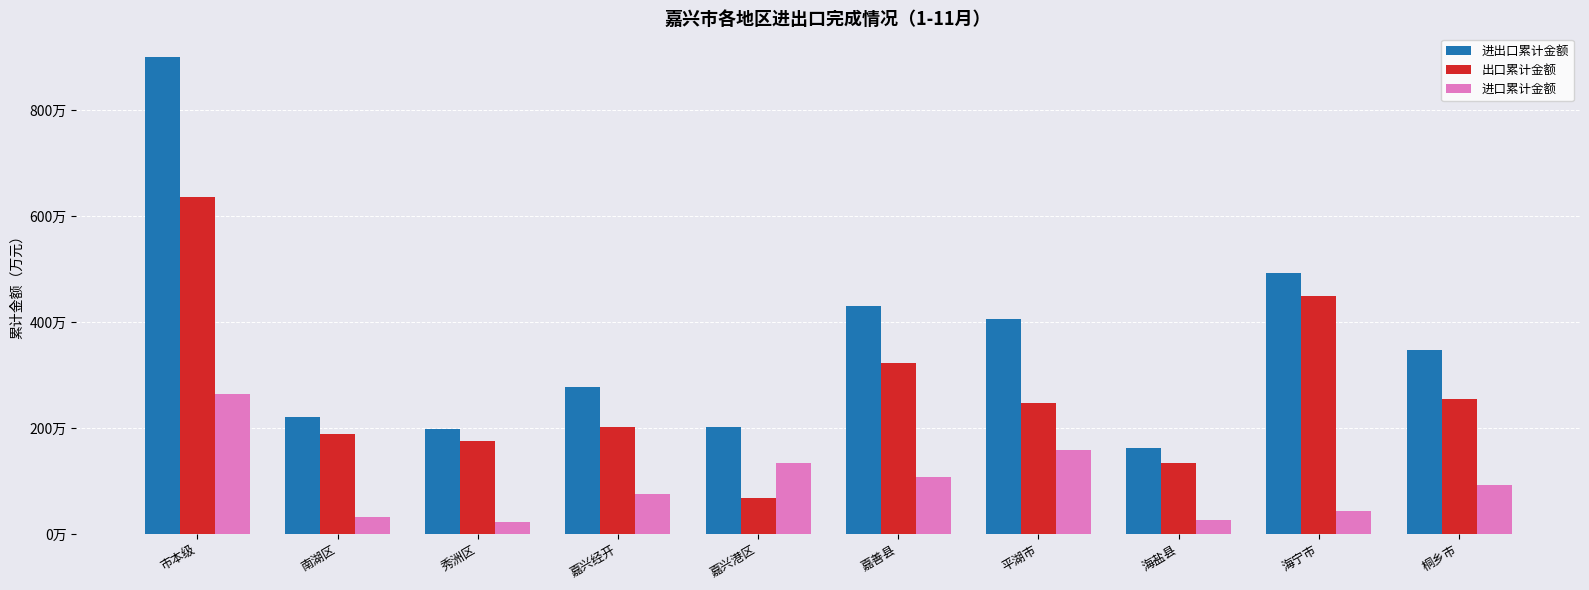

At which label does 出口累计金额 first exceed 2472746?

市本级